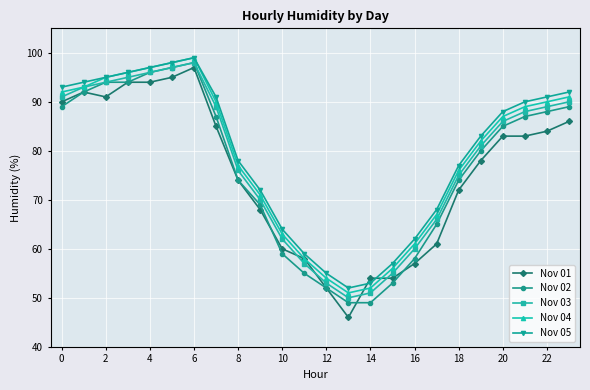

How many categories are shown in the chart?

24